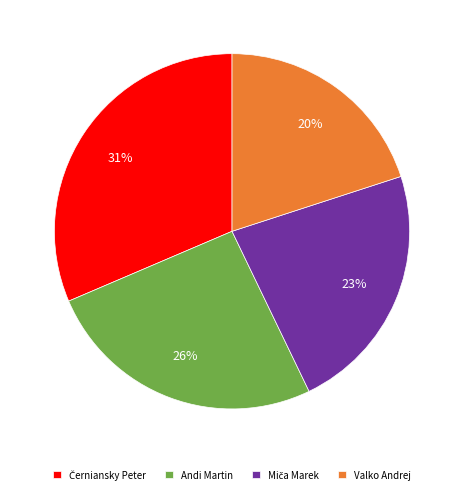

Does Andi Martin represent more than half of the total?

No